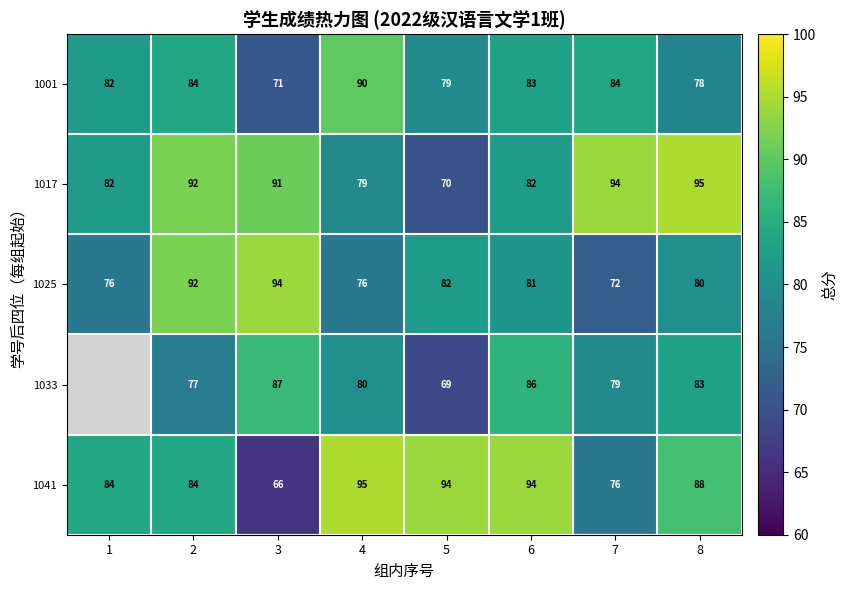

What is the difference between the maximum and minimum values in the 1017 series?

25